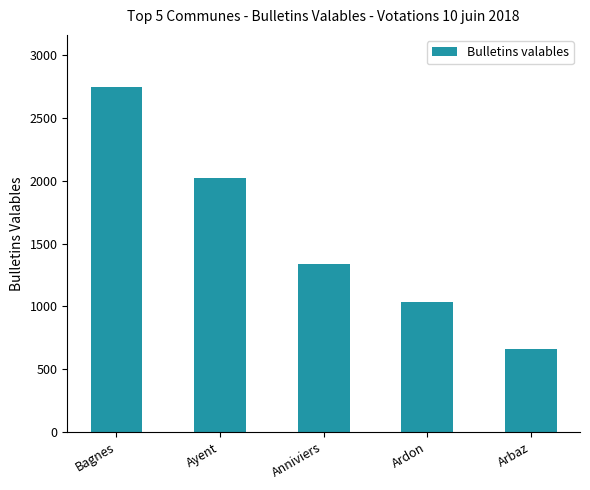

What is the sum of the values at Anniviers and Bagnes?

4088